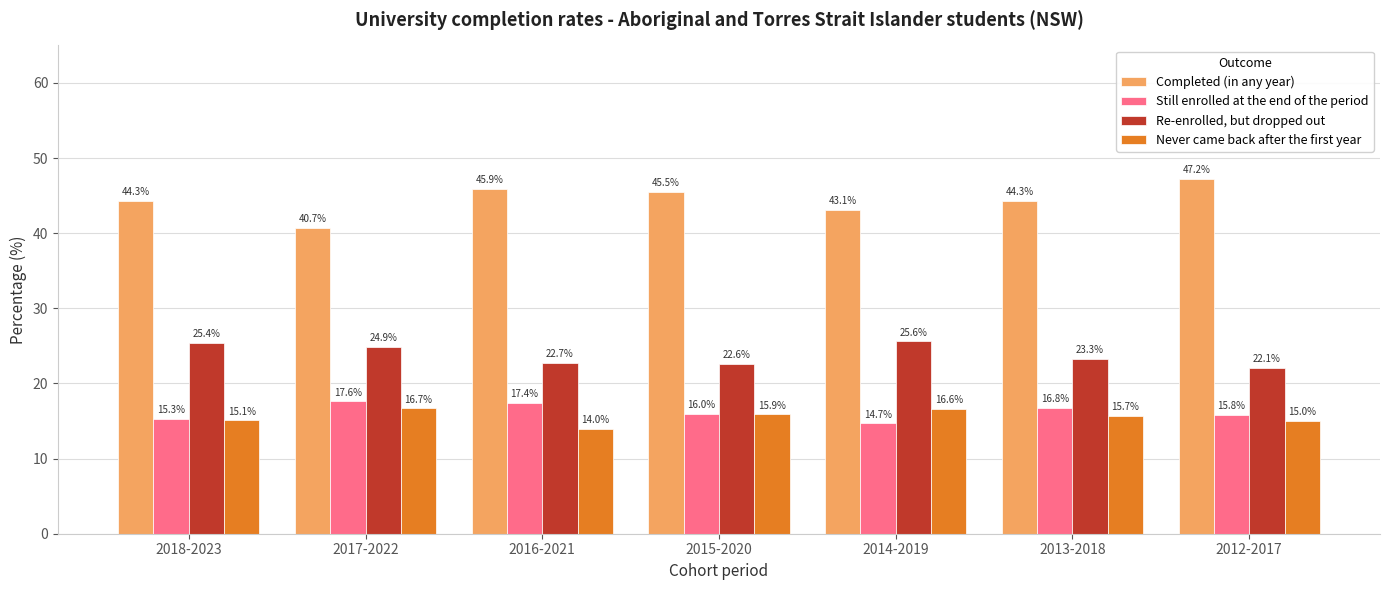

Which series changed the most between 2018-2023 and 2015-2020?

Re-enrolled, but dropped out